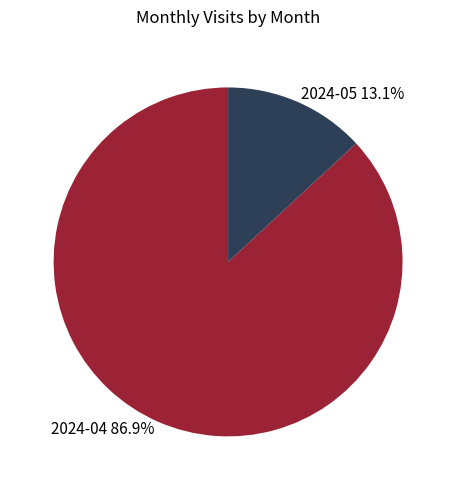

Which has a higher value, 2024-05 or 2024-04?

2024-04